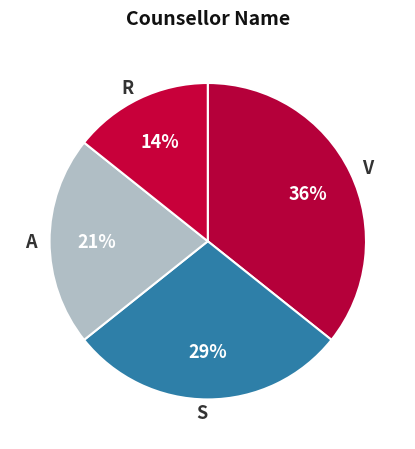

Rank the categories by value from lowest to highest.

R, A, S, V